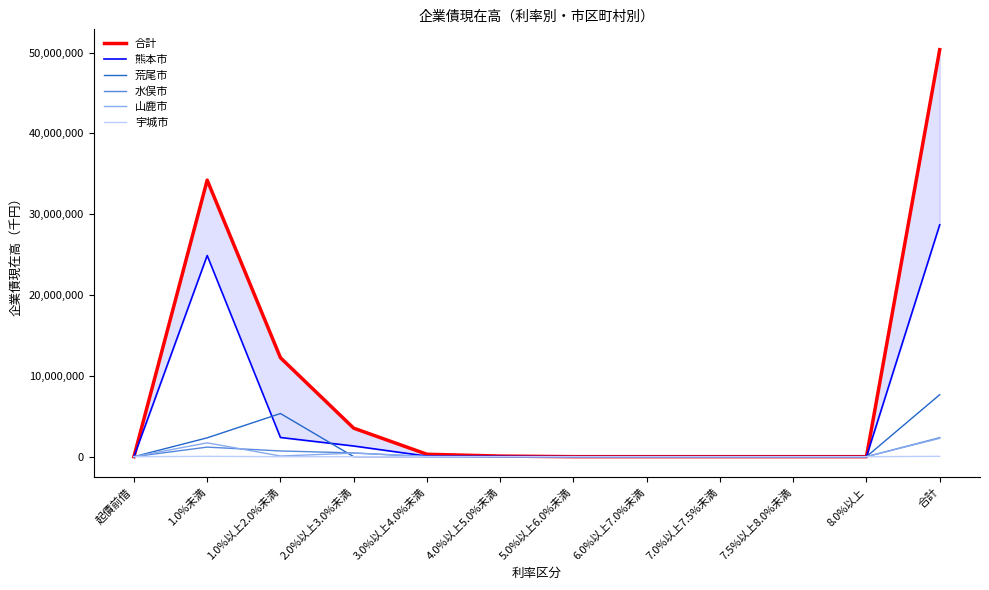

Rank the series at 6.0%以上7.0%未満 from lowest to highest value.

合計, 熊本市, 荒尾市, 水俣市, 山鹿市, 宇城市